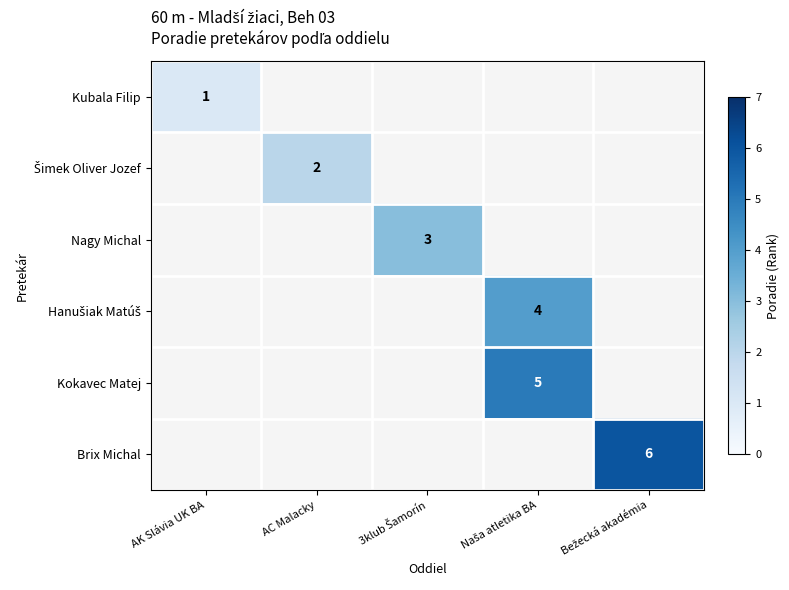

Is the value of Nagy Michal at 3klub Šamorín greater than the value of Hanušiak Matúš at Naša atletika BA?

No